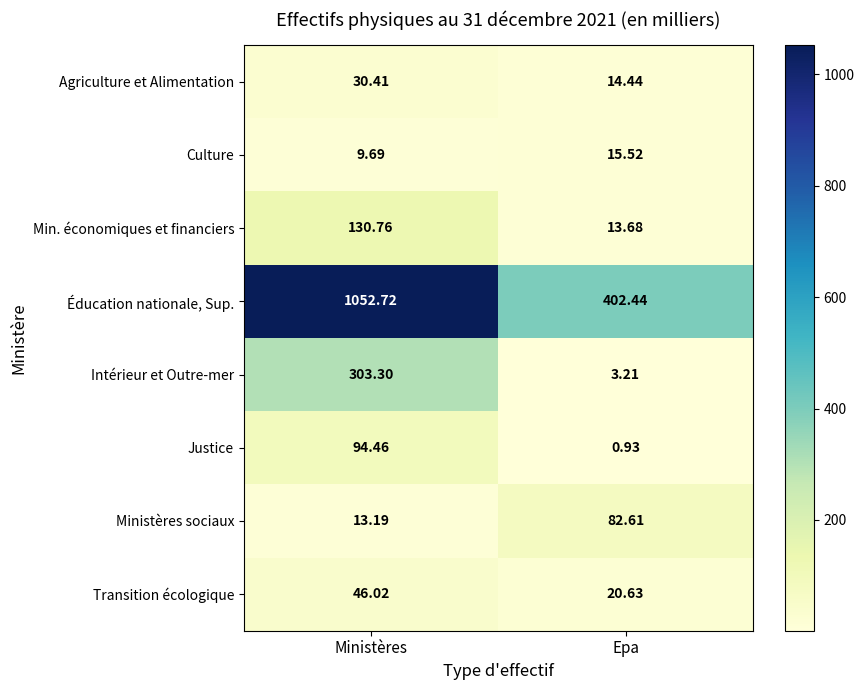

Which series has the largest total across all categories?

Éducation nationale, Sup.